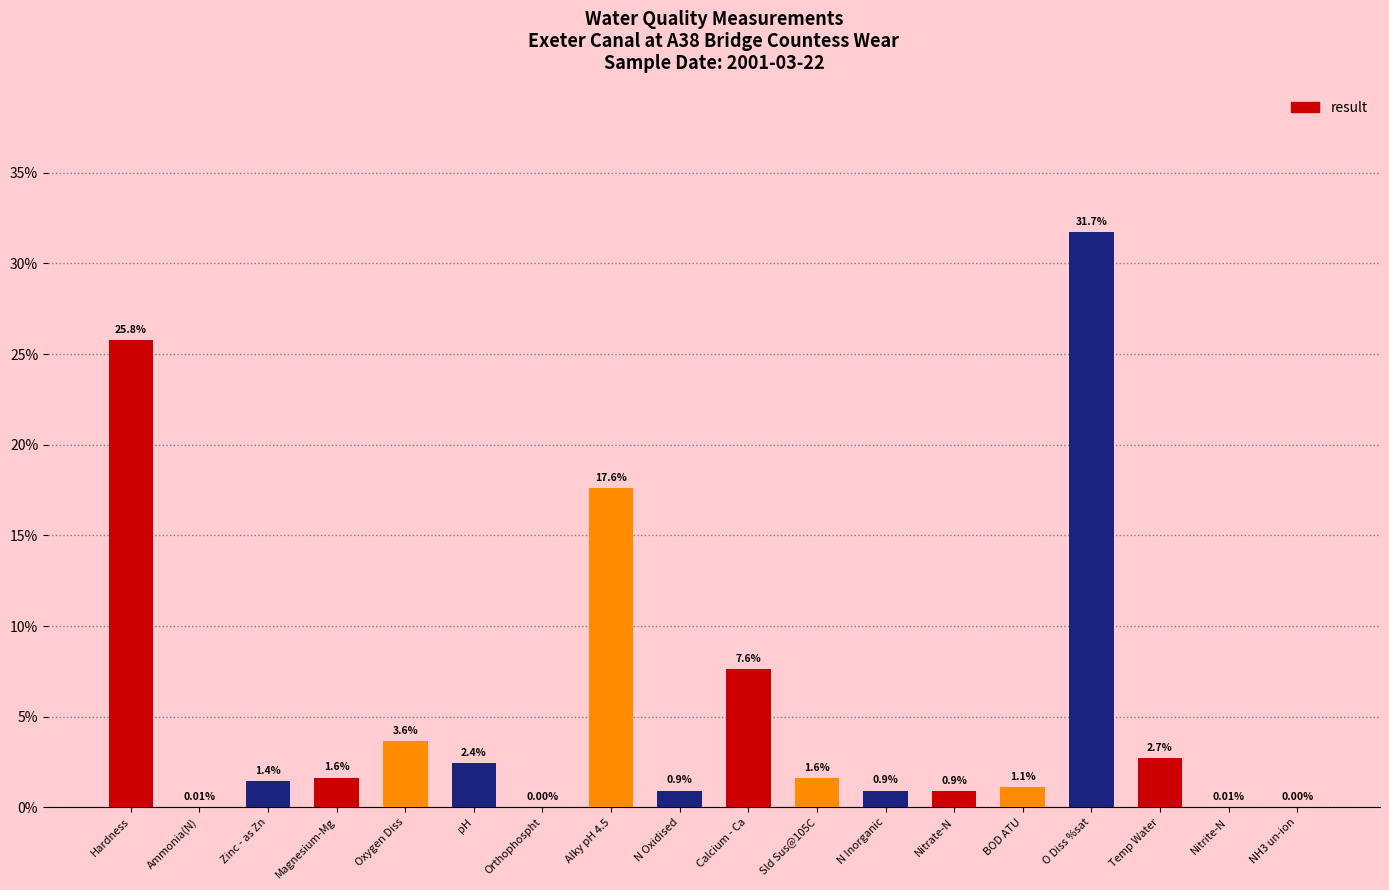

Which has a higher value, Temp Water or NH3 un-ion?

Temp Water